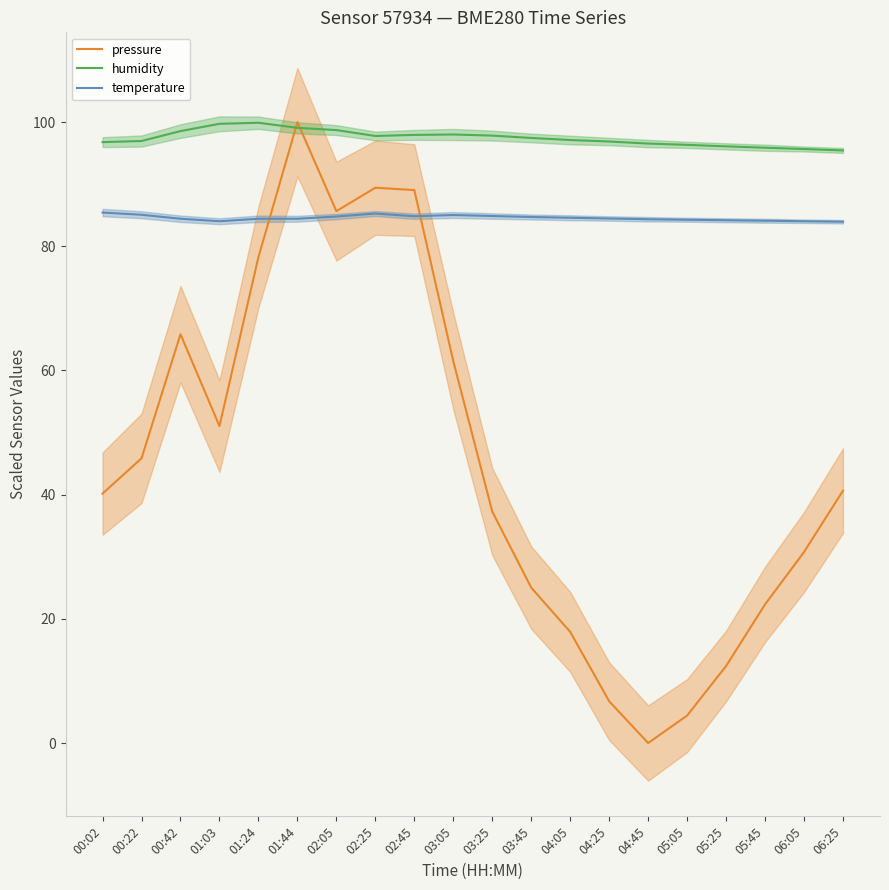

Which series ends up on top after the final intersection of pressure and temperature?

temperature